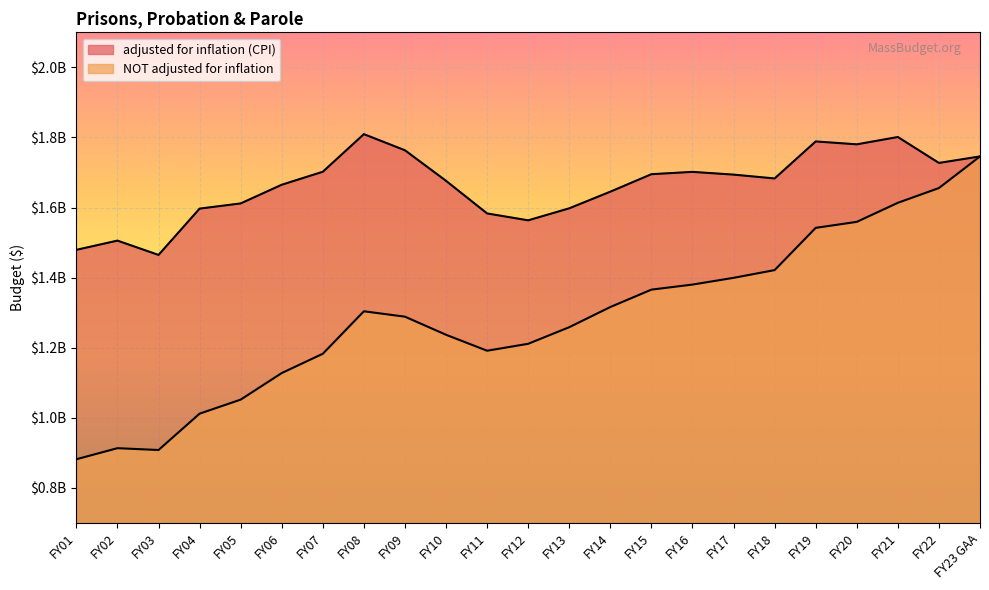

True or false: NOT adjusted for inflation and adjusted for inflation (CPI) cross at least once.

False